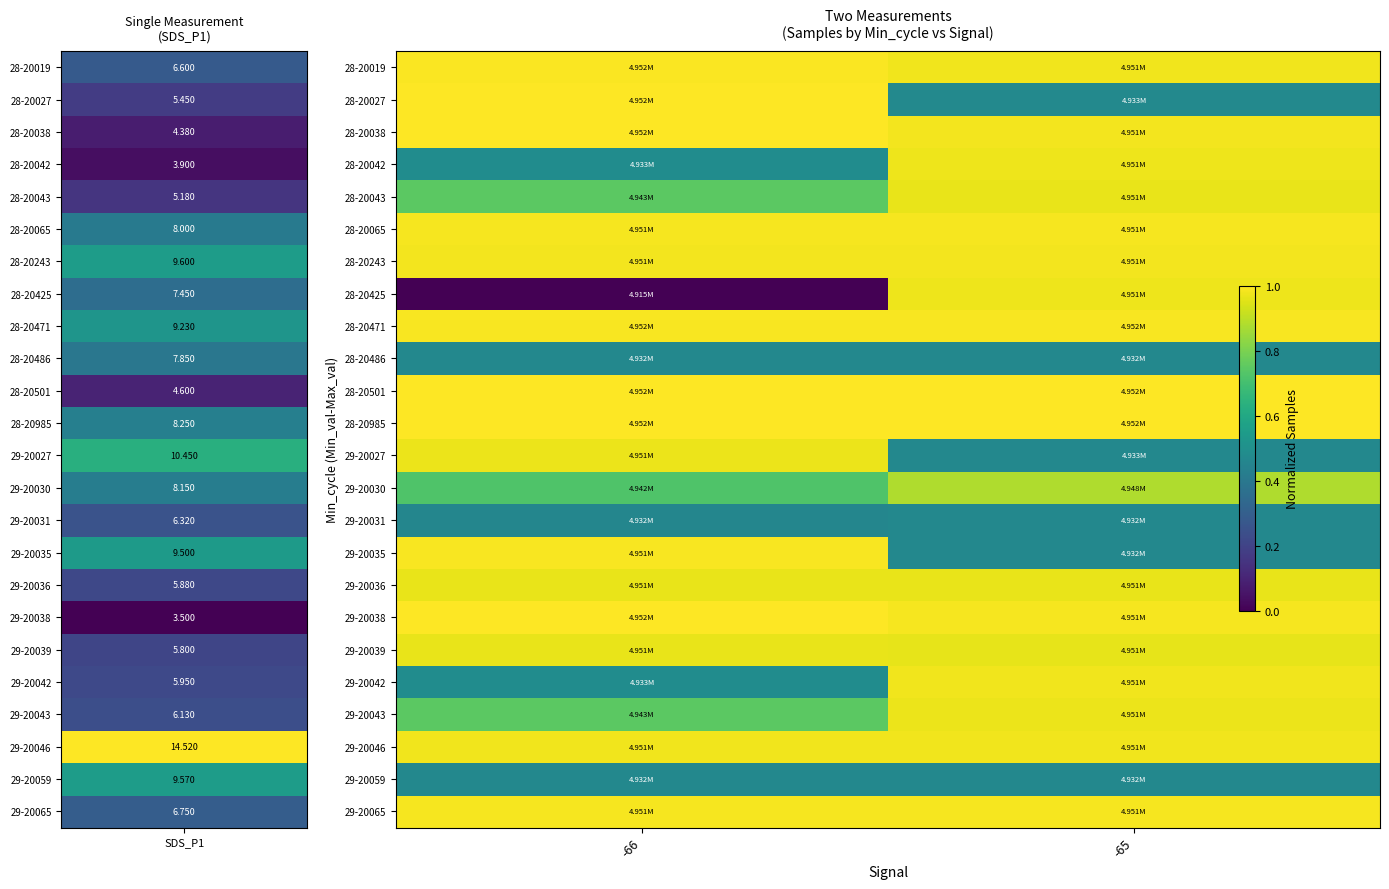

How many categories are shown in the chart?

2